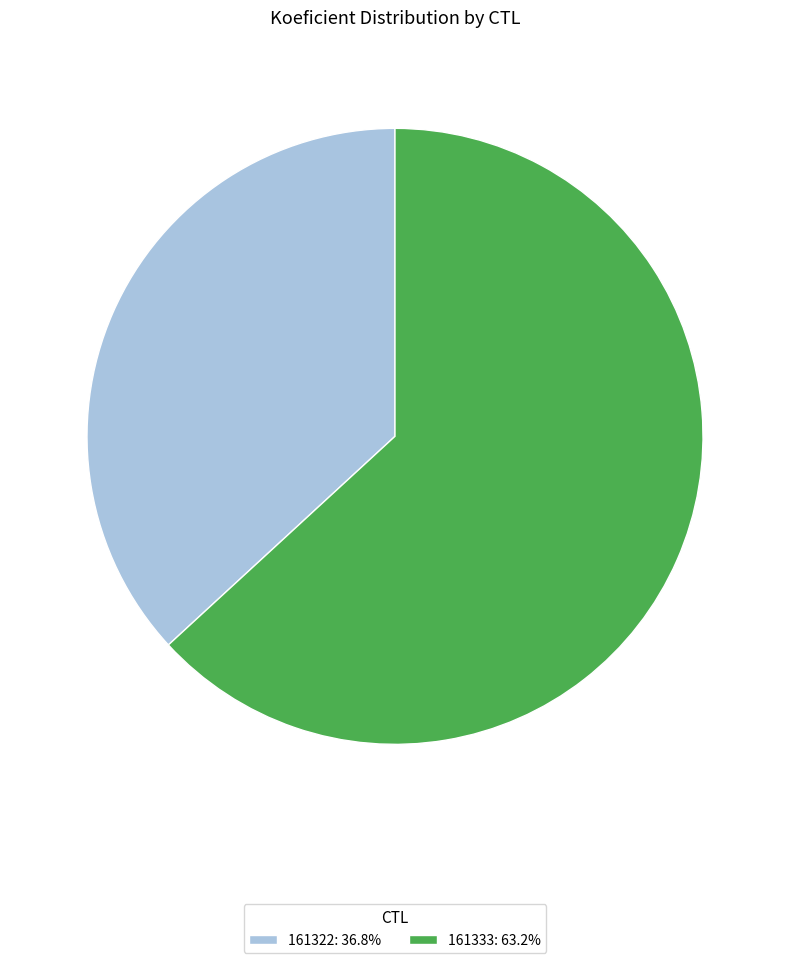

What is the largest slice in the pie chart?

161333